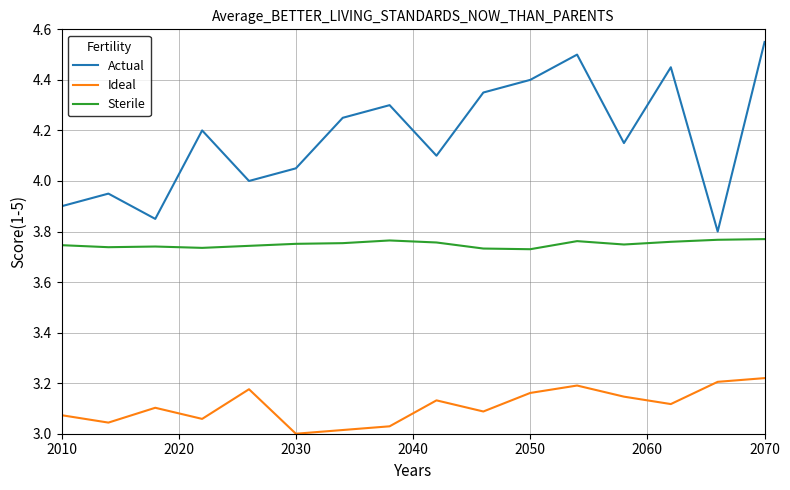

How many categories are shown in the chart?

16